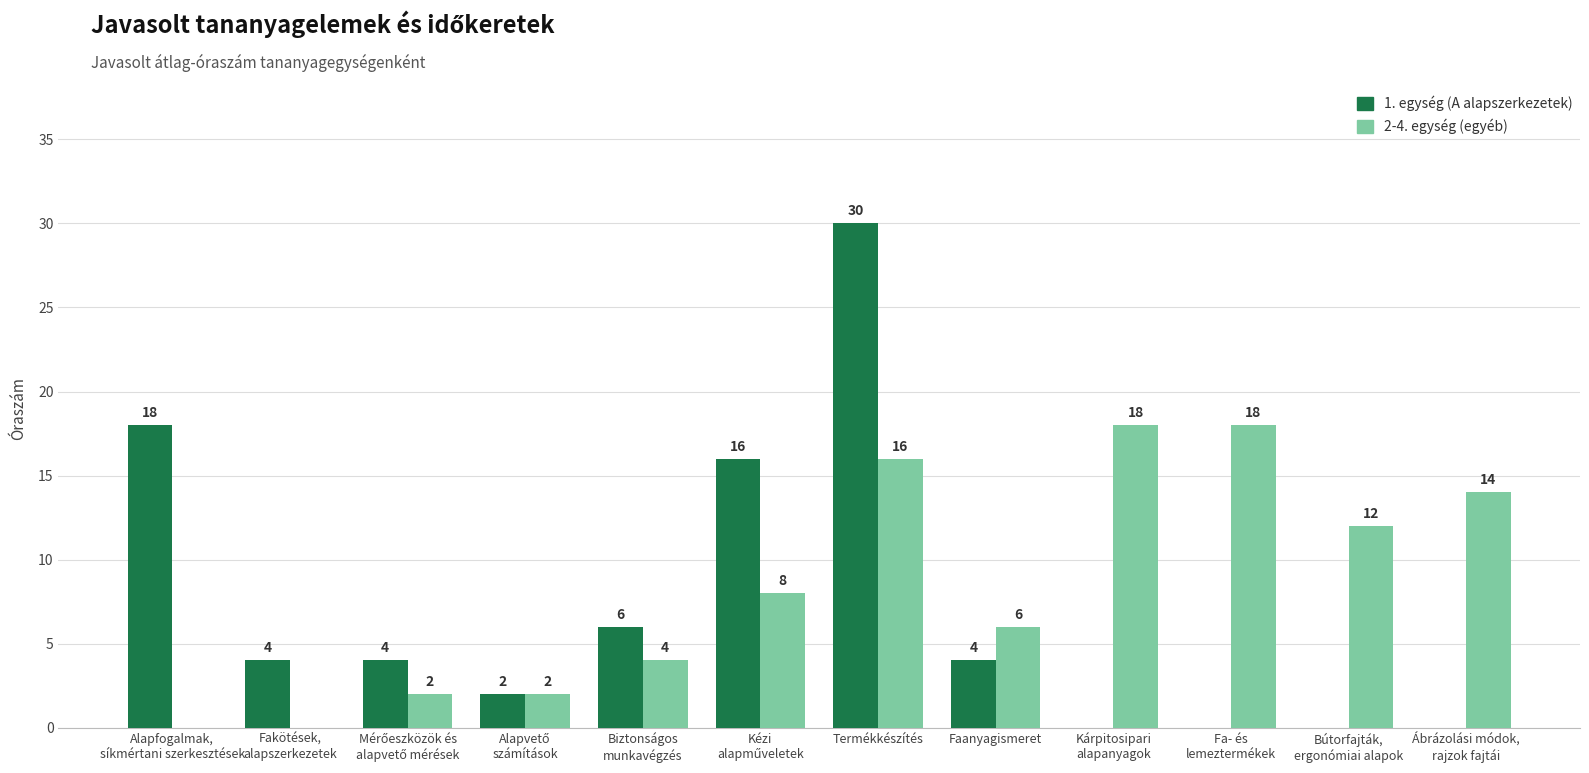

Which series has the largest total across all categories?

2-4. egység (egyéb)